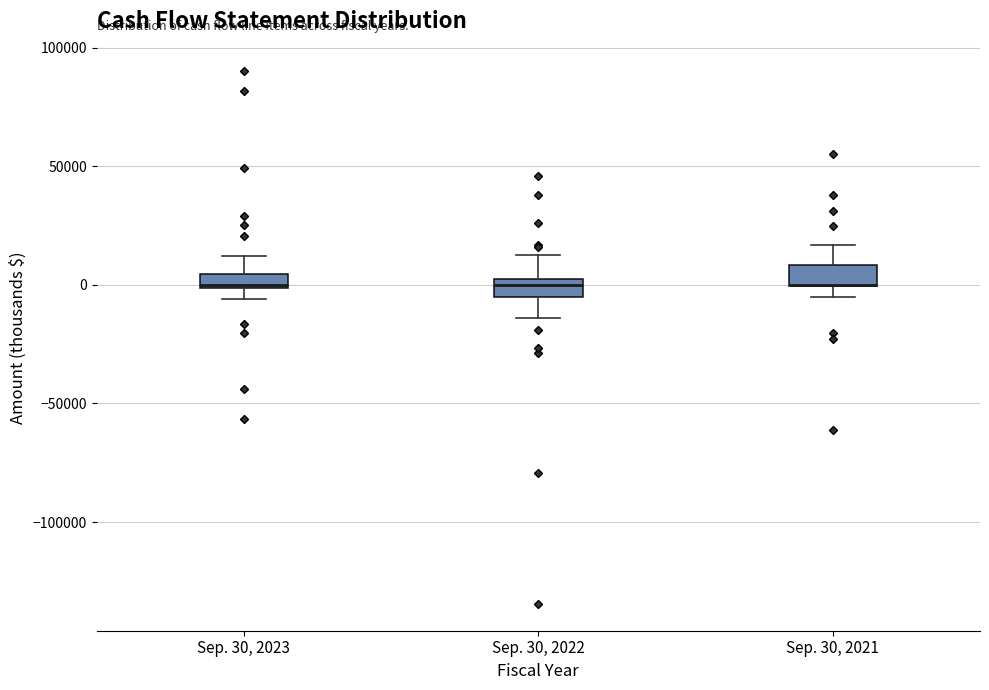

Where does the lower whisker of the box for Sep. 30, 2022 end on the y-axis? The values are not printed on the chart, so give them approximately, as read against the axis.

-15000